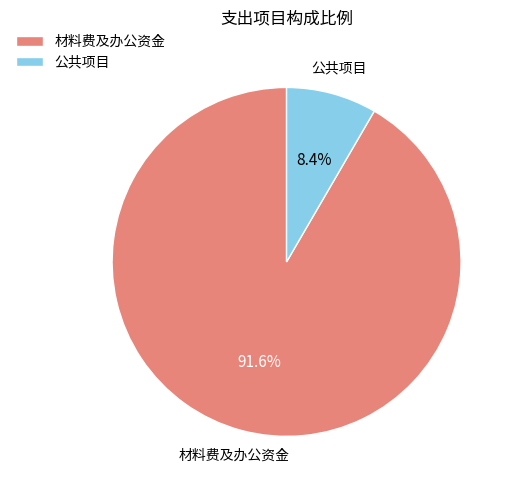

True or false: 材料费及办公资金 accounts for 92% of the total.

True